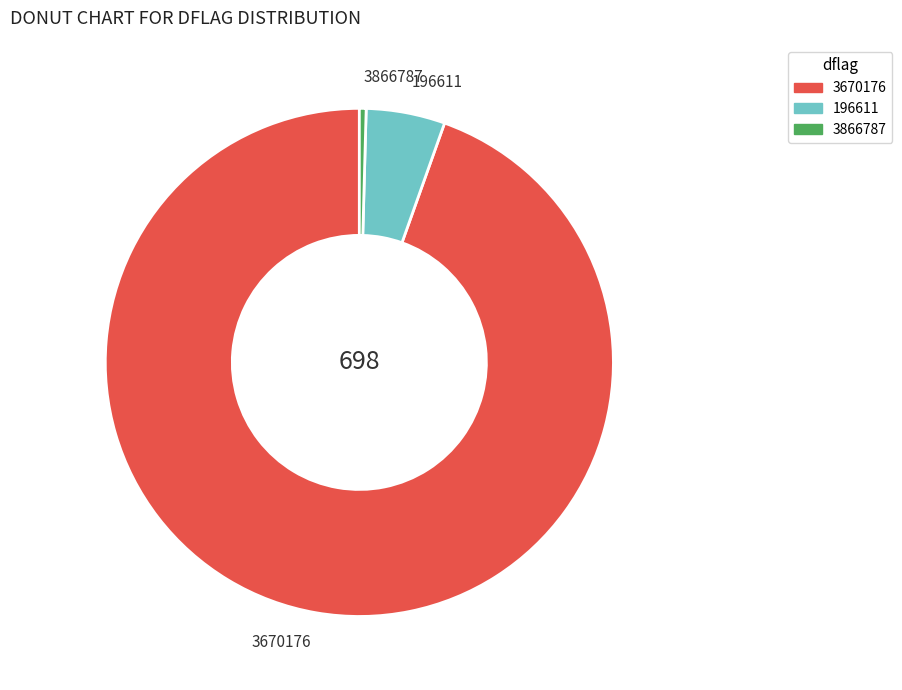

Is the sum of 3866787 and 196611 greater than half?

No